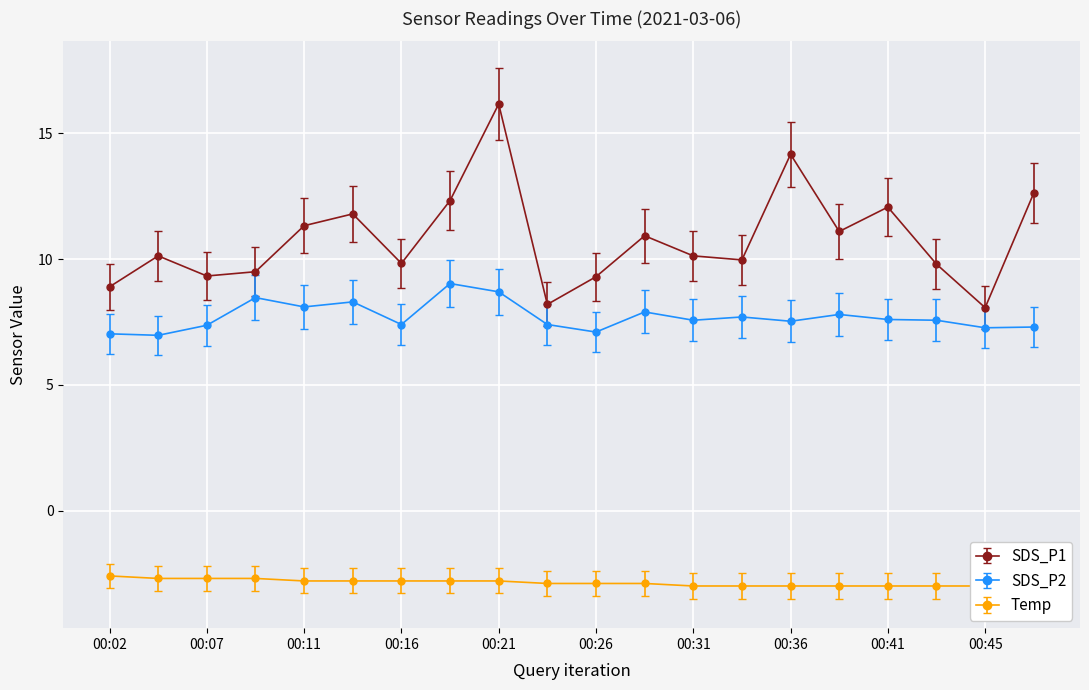

True or false: SDS_P1 has a value of 10.0 at 00:33.

True